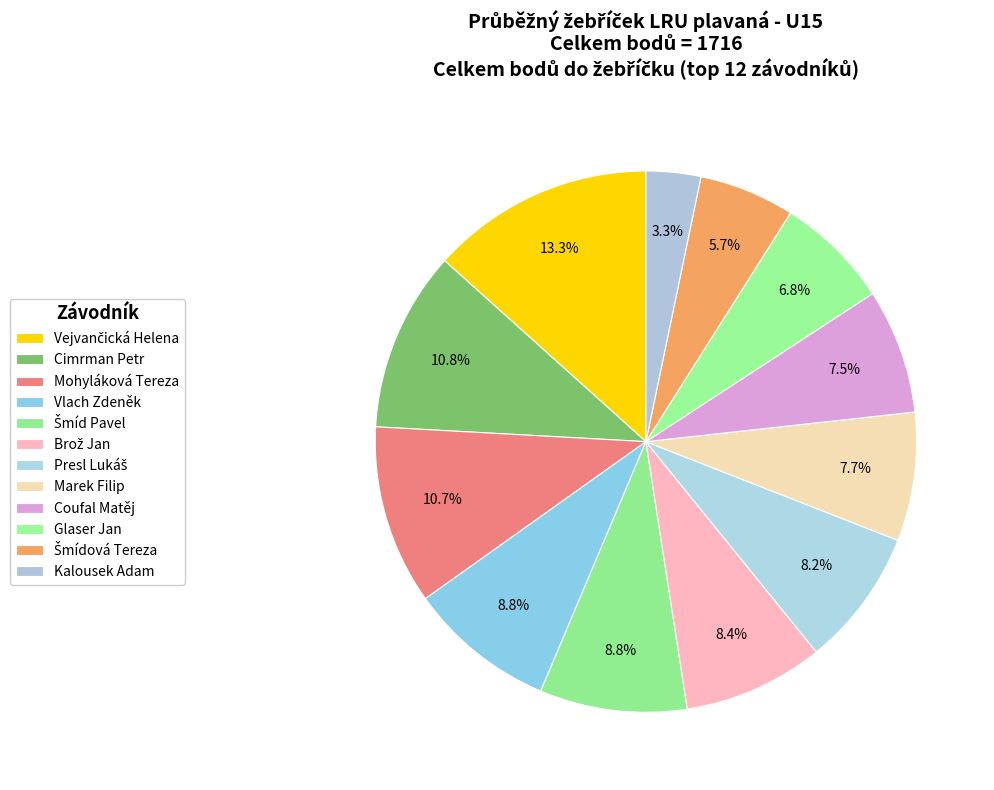

To the nearest percent, what is the combined percentage of Coufal Matěj and Mohyláková Tereza?

18%